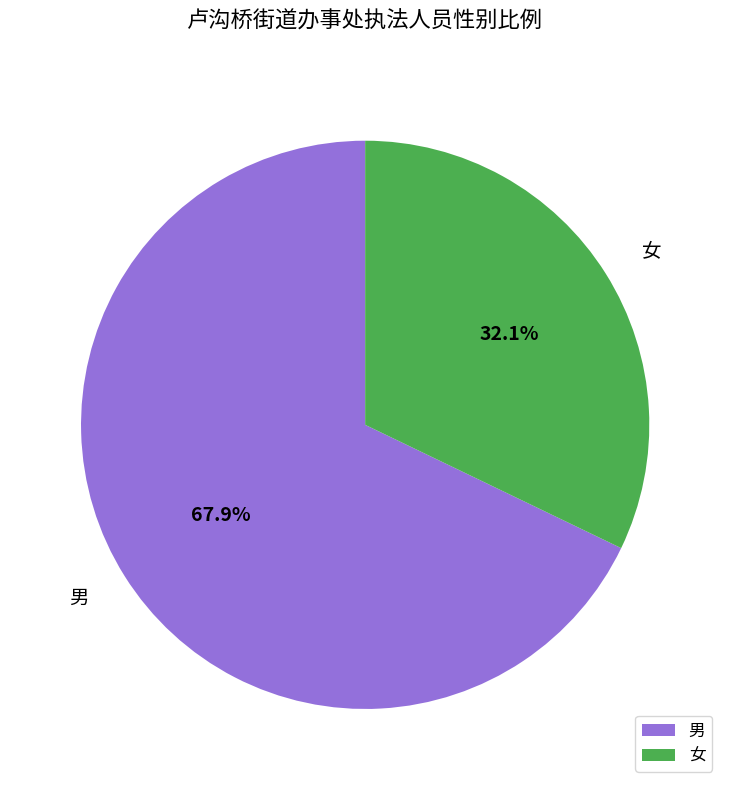

Is there any slice that represents more than half of the pie?

Yes